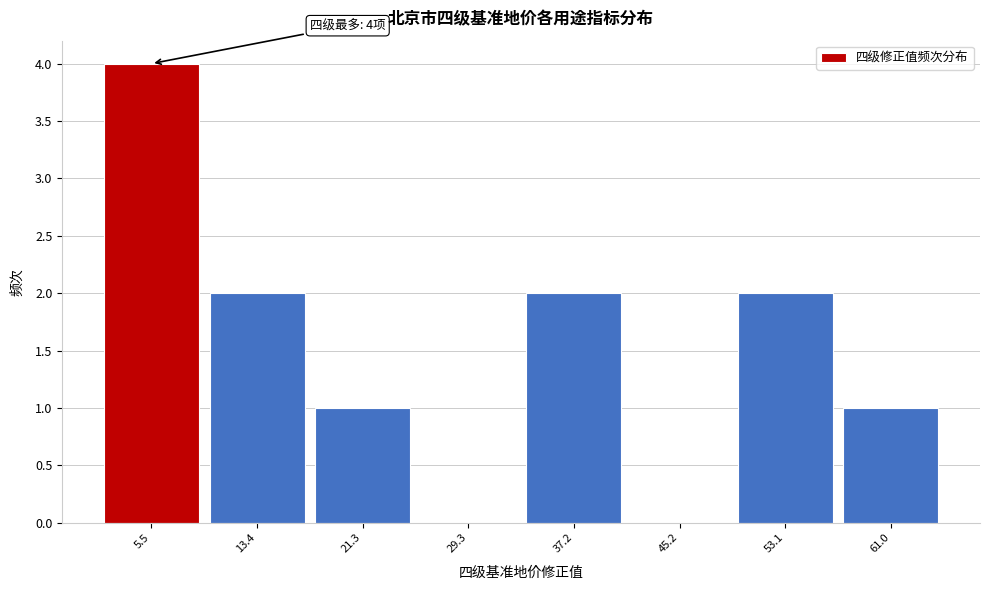

Which range on the x-axis has the tallest bar?

2 to 9